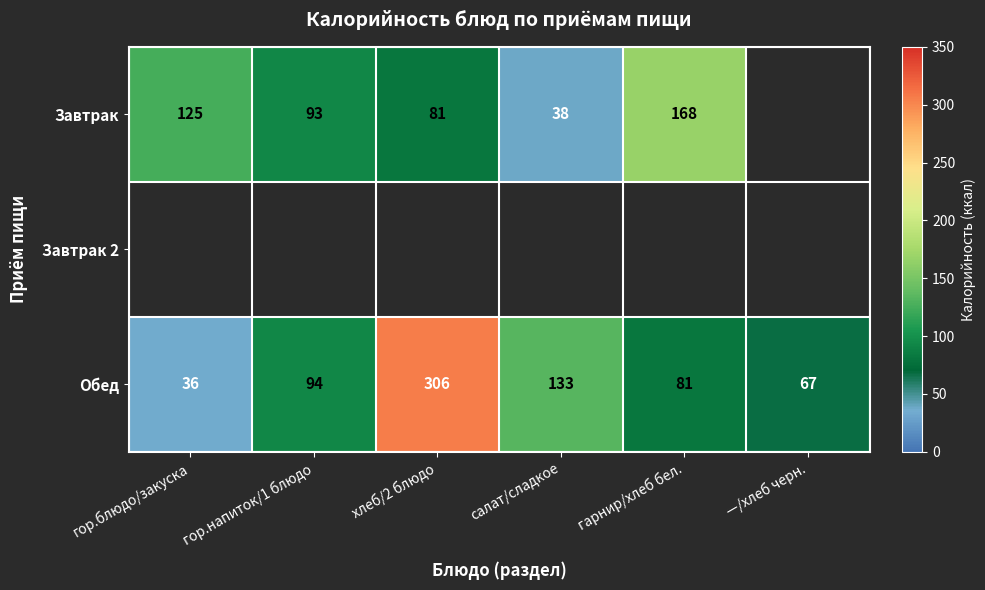

At how many categories does at least one series exceed 98?

4